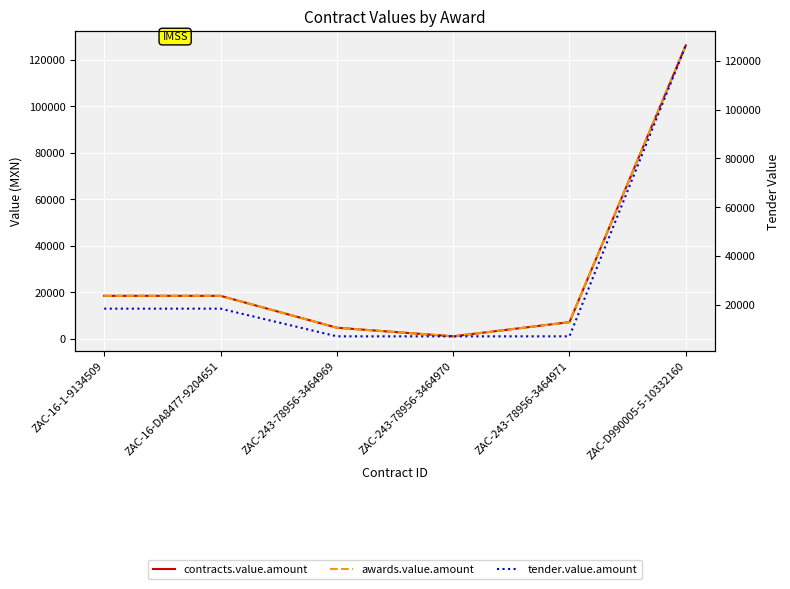

Reading right to left, extract all data points from this chart.

contracts.value.amount: 126270.0	7050.8	940.2	4646.6	18386.0	18386.0
awards.value.amount: 126270.0	7050.8	940.2	4646.6	18386.0	18386.0
tender.value.amount: 126270.0	7050.8	7050.8	7050.8	18386.0	18386.0